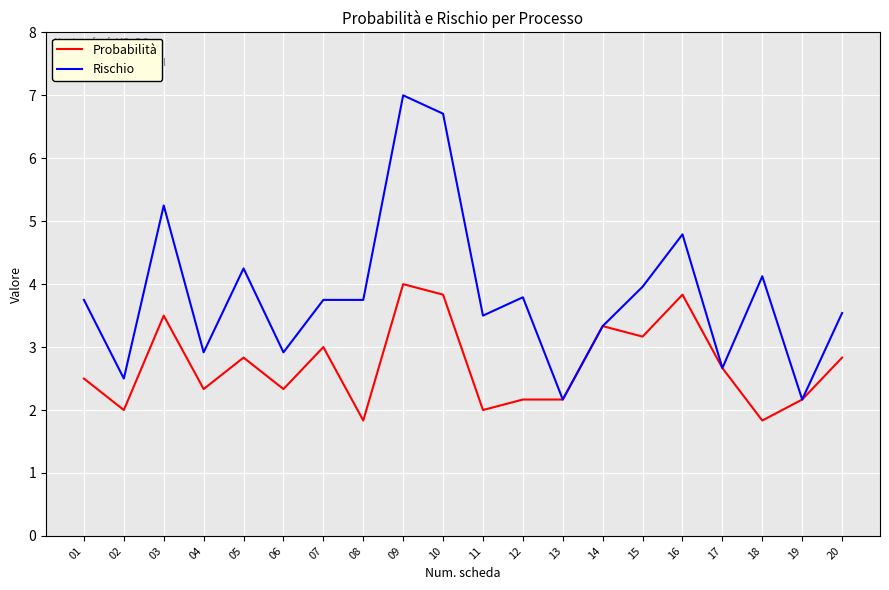

Which series changed the most between 16 and 20?

Rischio